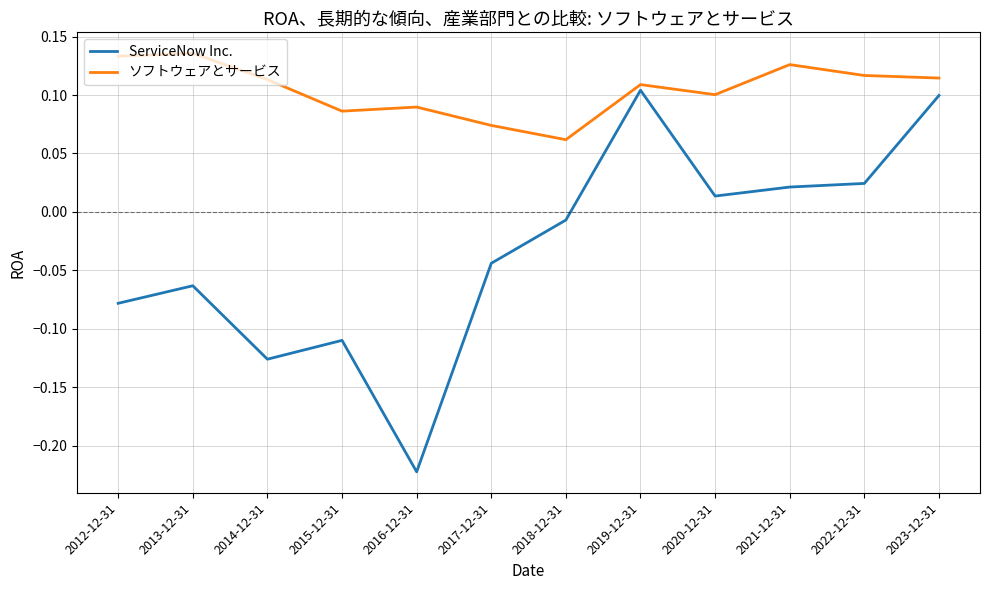

True or false: ServiceNow Inc. and ソフトウェアとサービス cross at least once.

False